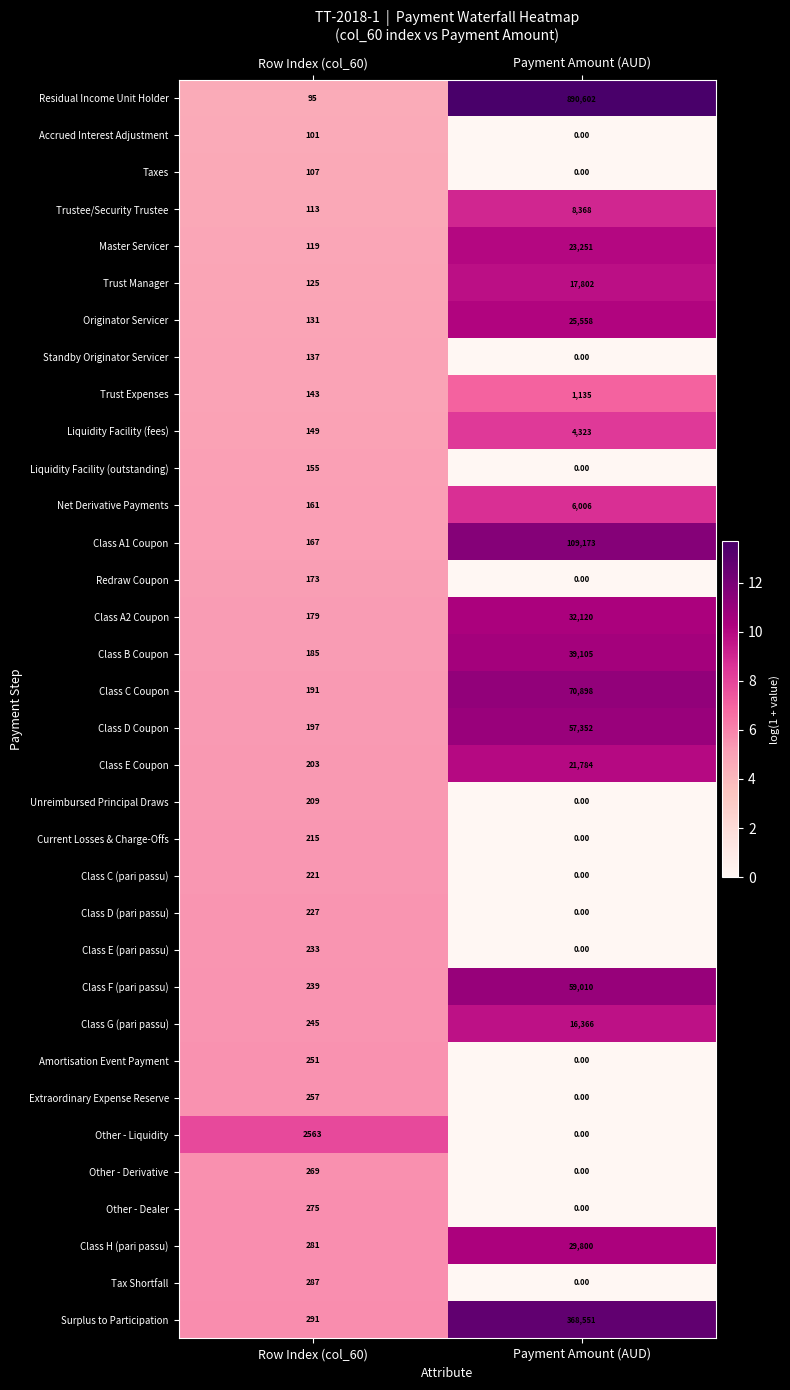

Where is Class C (pari passu) nearest to the value 110?

Payment Amount (AUD)